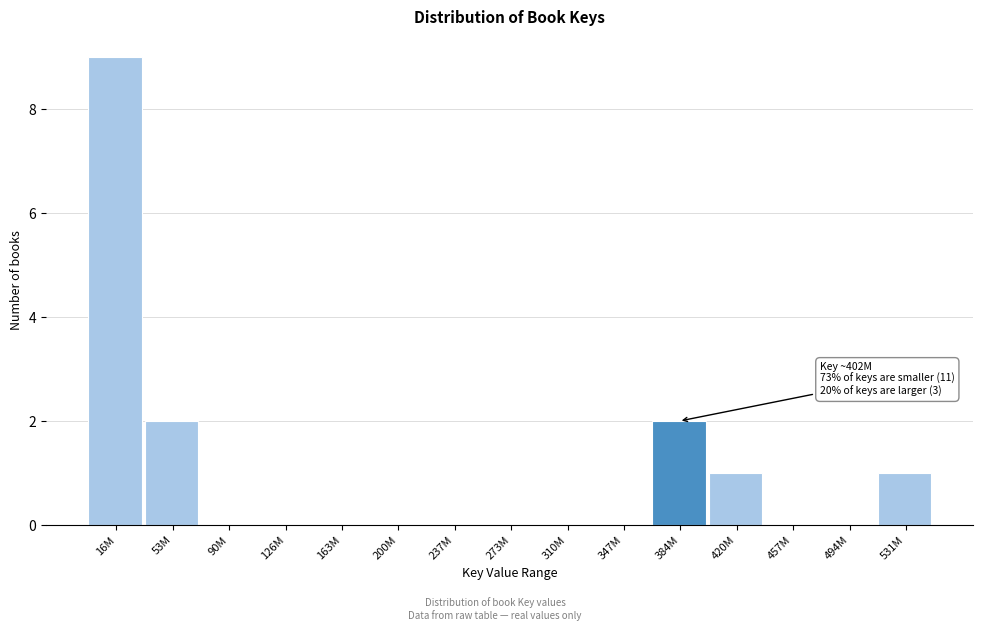

Reading left to right, transcribe all the data shown in this chart.

16M=9	53M=2	90M=0	126M=0	163M=0	200M=0	237M=0	273M=0	310M=0	347M=0	384M=2	420M=1	457M=0	494M=0	531M=1